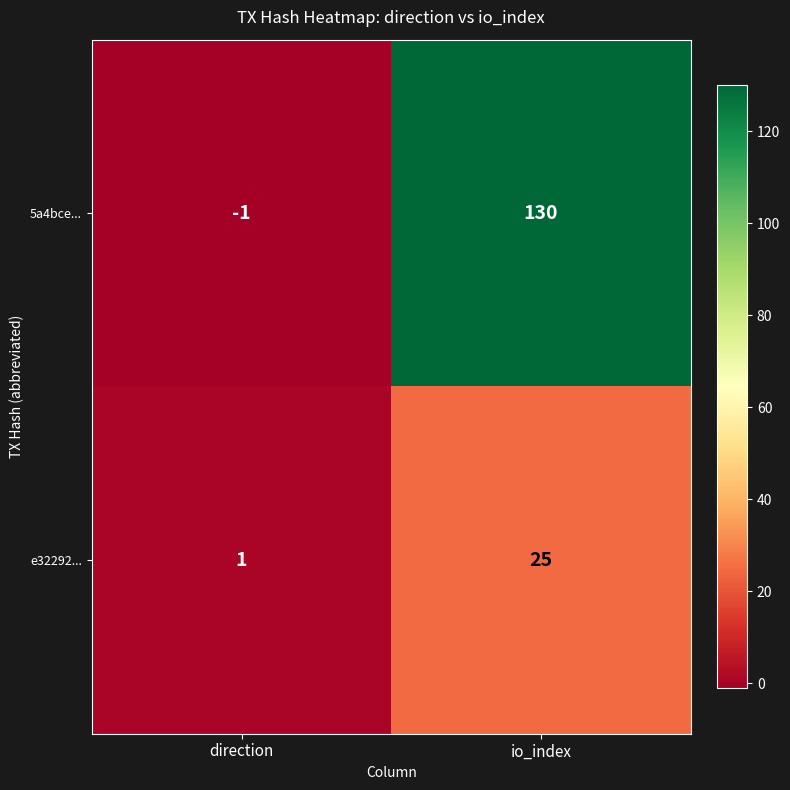

Rank the series at io_index from lowest to highest value.

e32292..., 5a4bce...